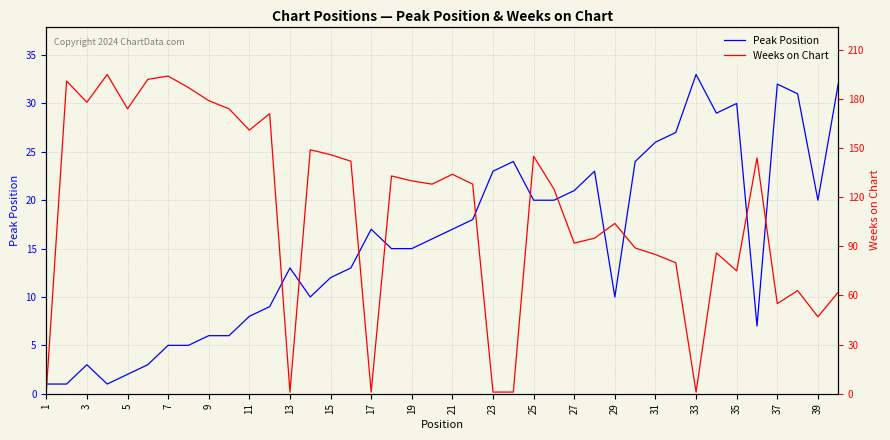

Is it true that Peak Position equals 12 at 15?

True